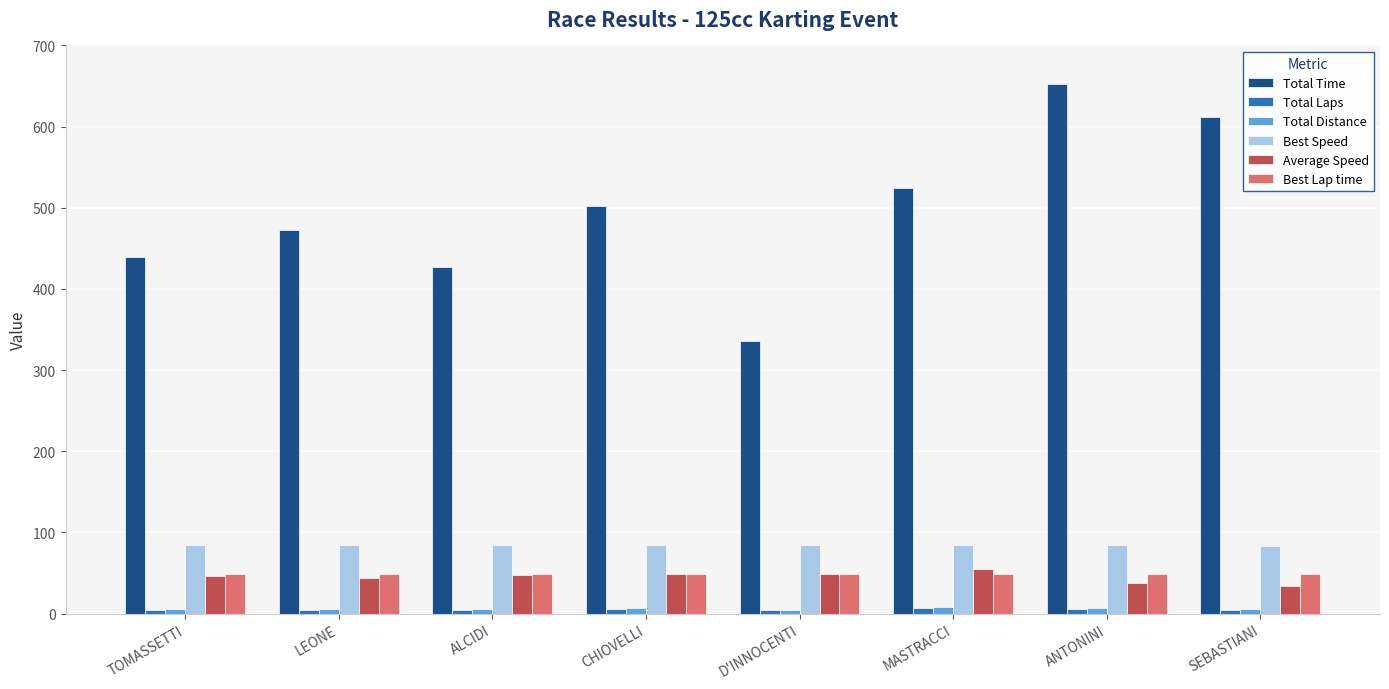

Count the number of categories in the chart.

8